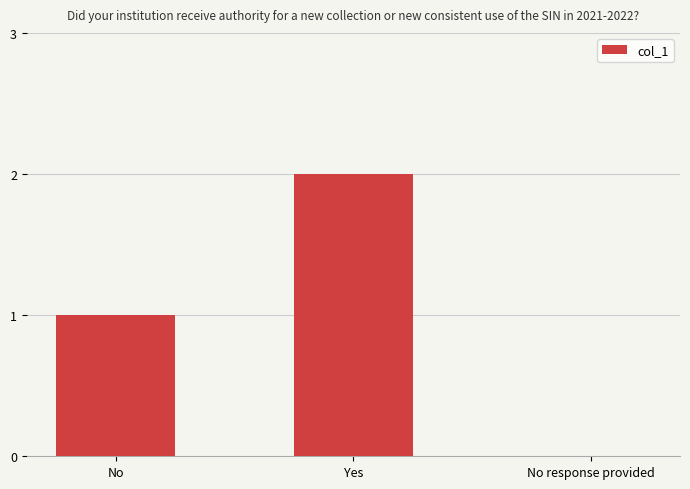

The chart shows a value of 1 at No response provided. True or false?

False